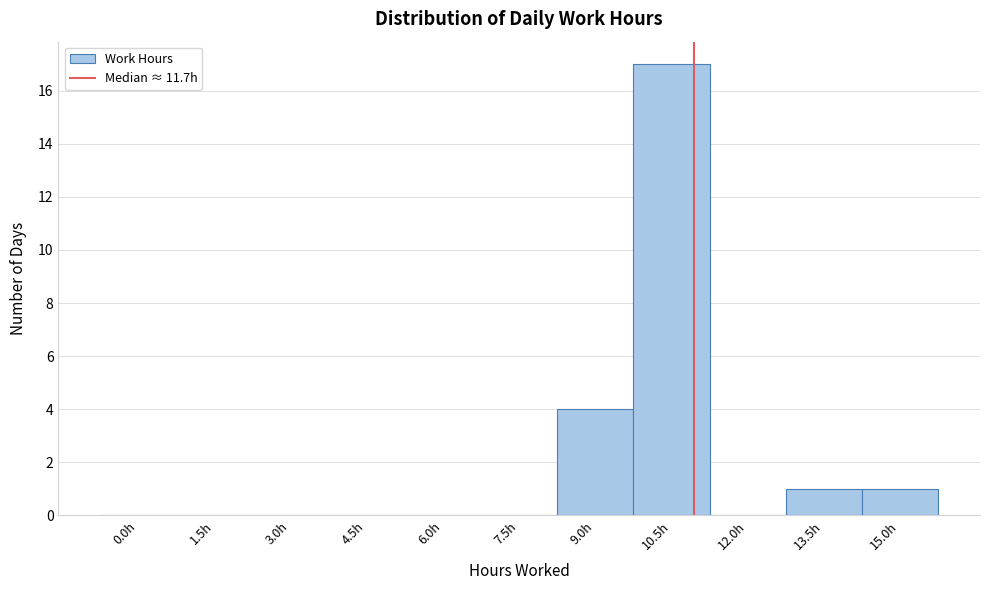

Reading left to right, list all the values displayed in this chart.

0.0h=0	1.5h=0	3.0h=0	4.5h=0	6.0h=0	7.5h=0	9.0h=4	10.5h=17	12.0h=0	13.5h=1	15.0h=1